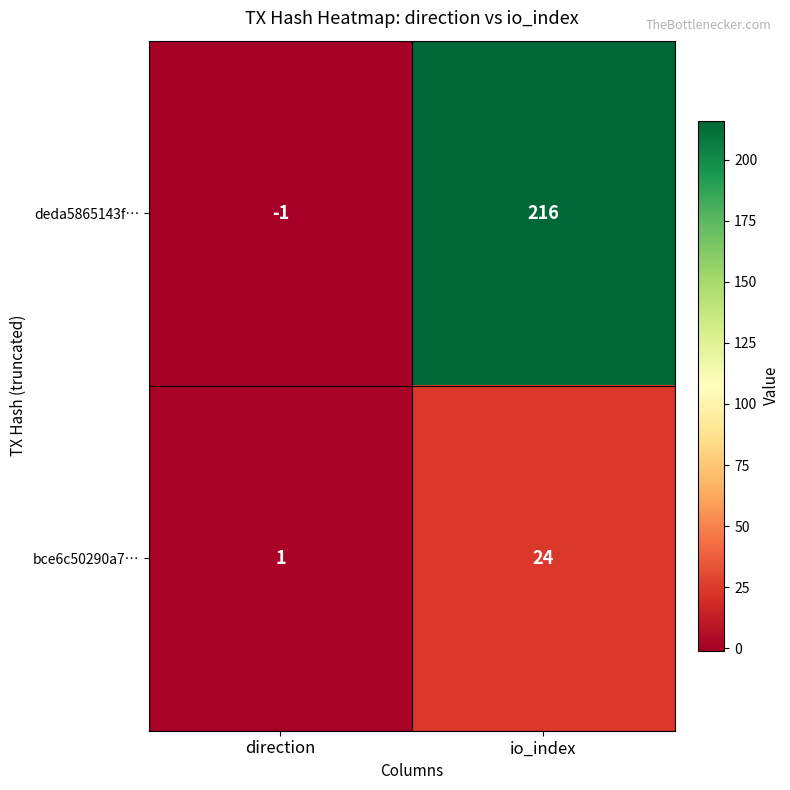

Reading right to left, list all the values displayed in this chart.

deda5865143f…: io_index=216	direction=-1
bce6c50290a7…: io_index=24	direction=1